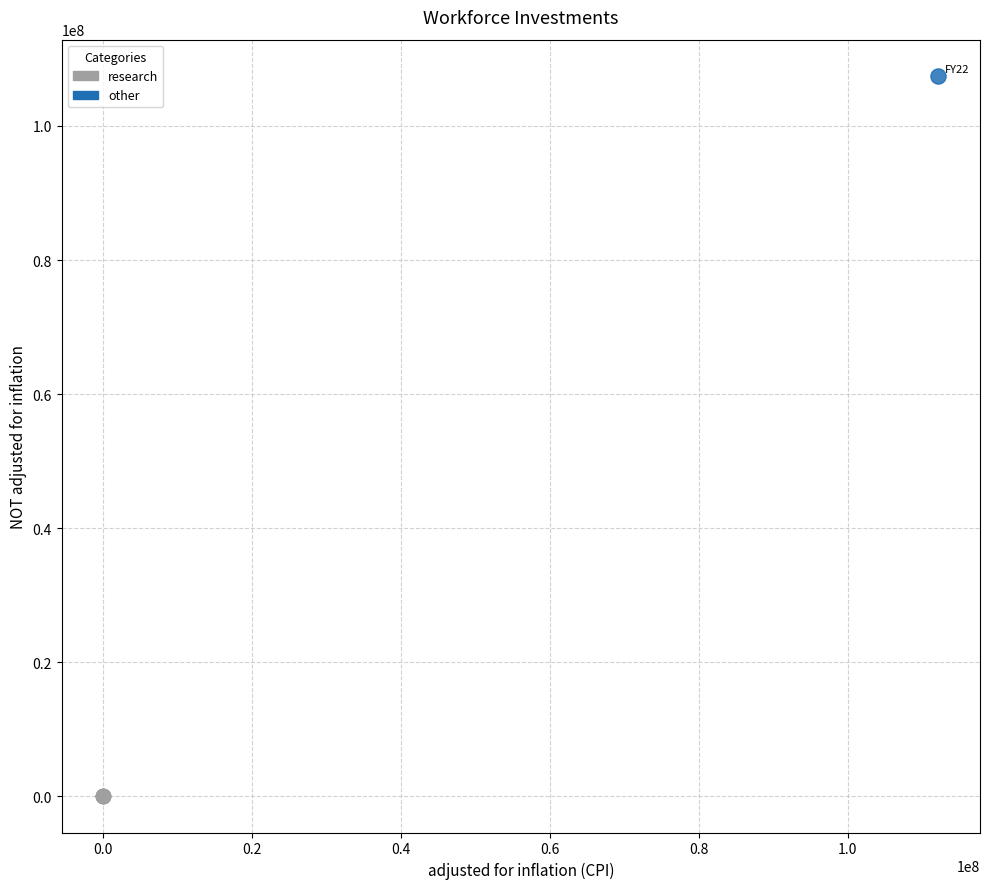

What are all the series names shown in the legend?

research, other